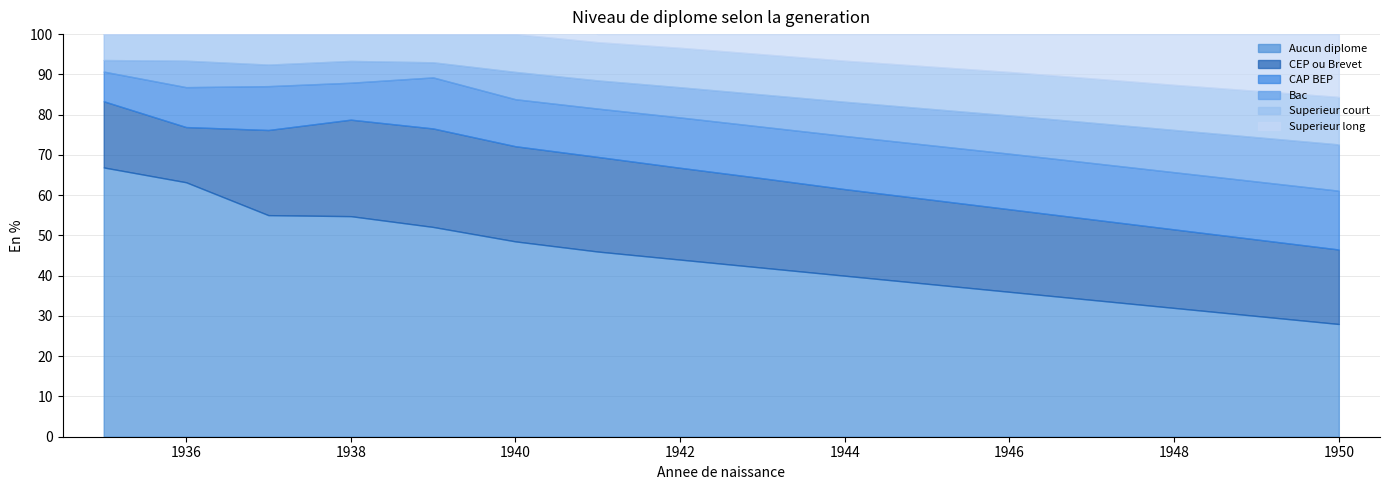

How many data points does each series have?

16